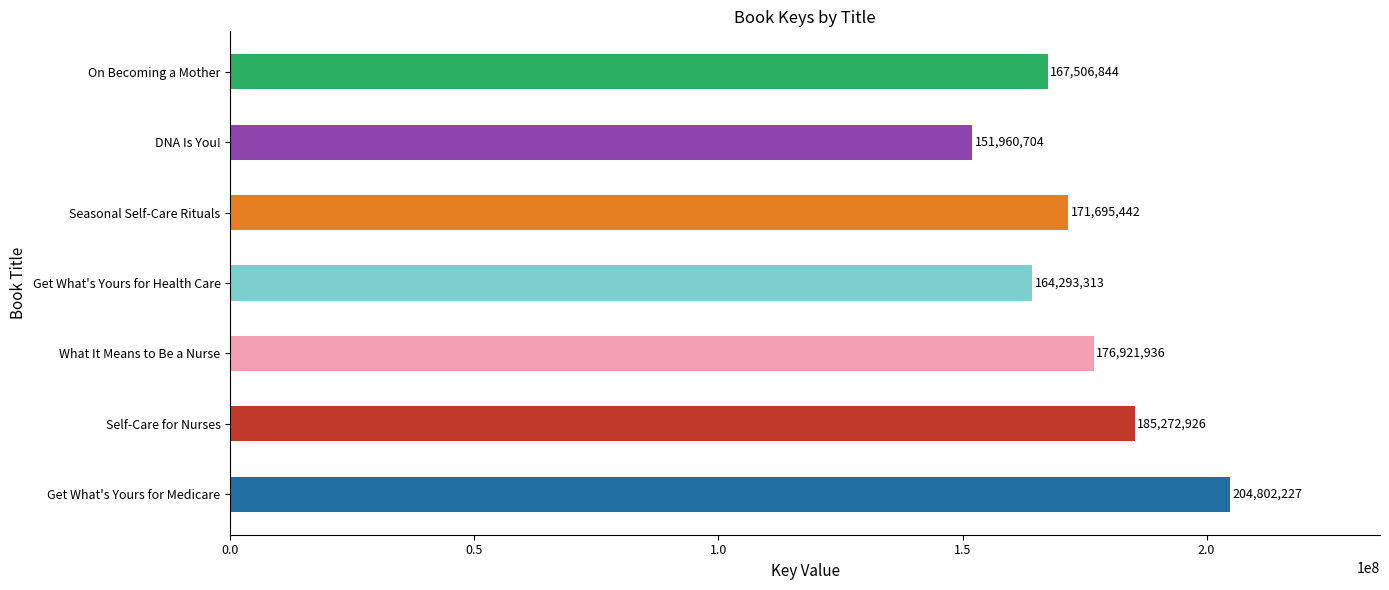

Are the bars horizontal?

Yes